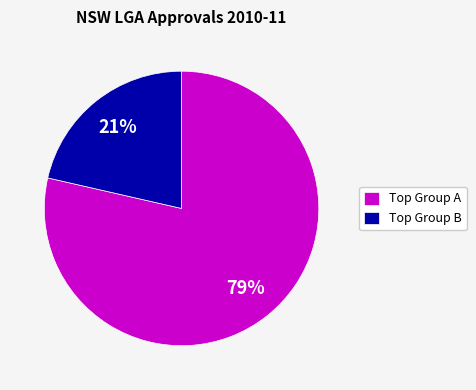

Which category has the biggest portion of the pie?

Top Group A